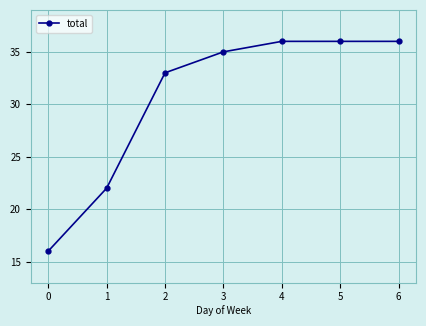

Where is the data nearest to the value 26?

1